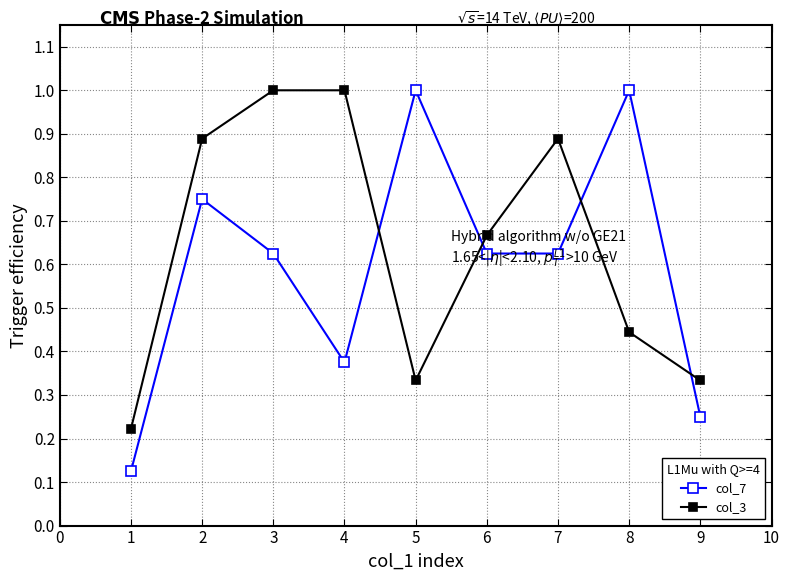

The col_3 series shows 0.1 at 7. True or false?

False